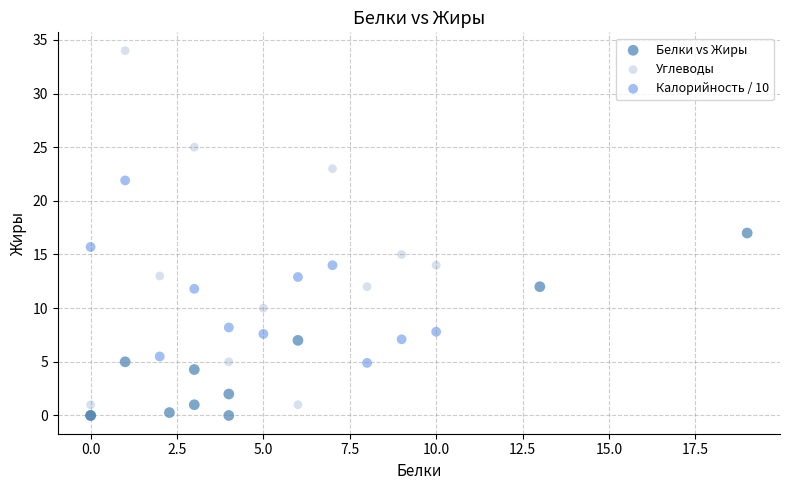

Which series contains the lowest Y value?

Белки vs Жиры